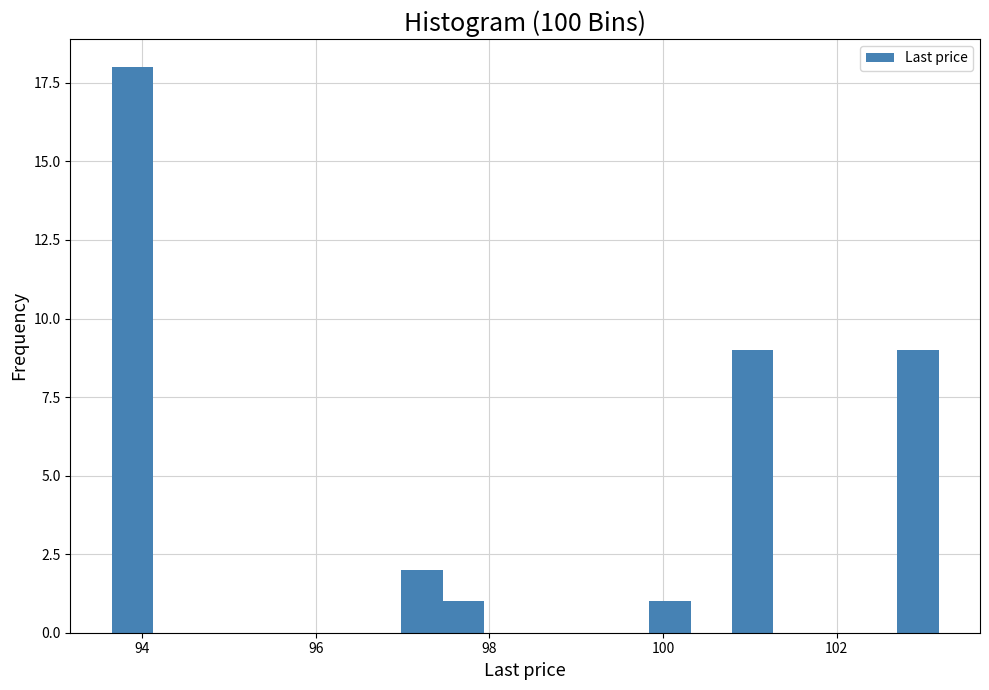

Read against the x-axis, roughly where is the centre of the tallest bar?

93.8